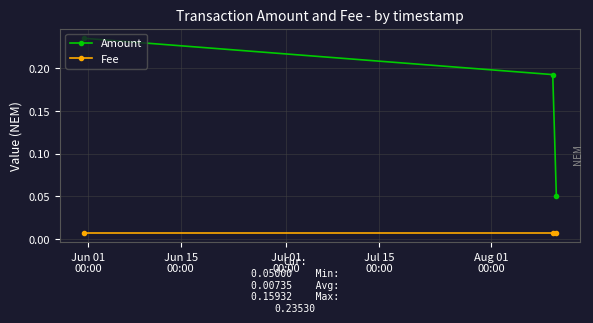

What is the sum of all Amount values?

0.5